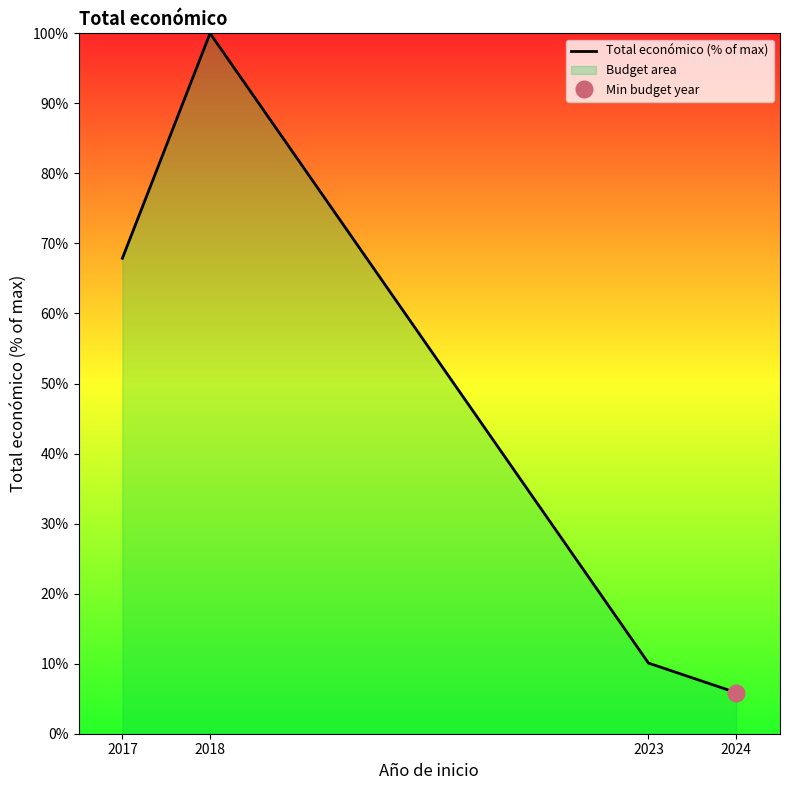

How many values exceed 67?

2